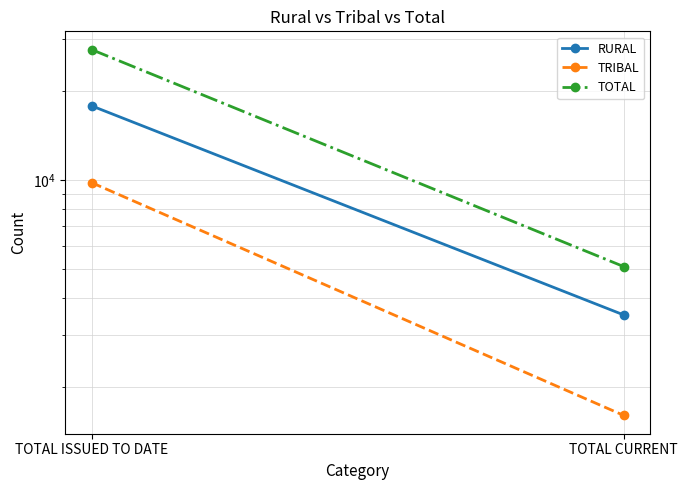

How many TRIBAL values are between 1599 and 9799?

2